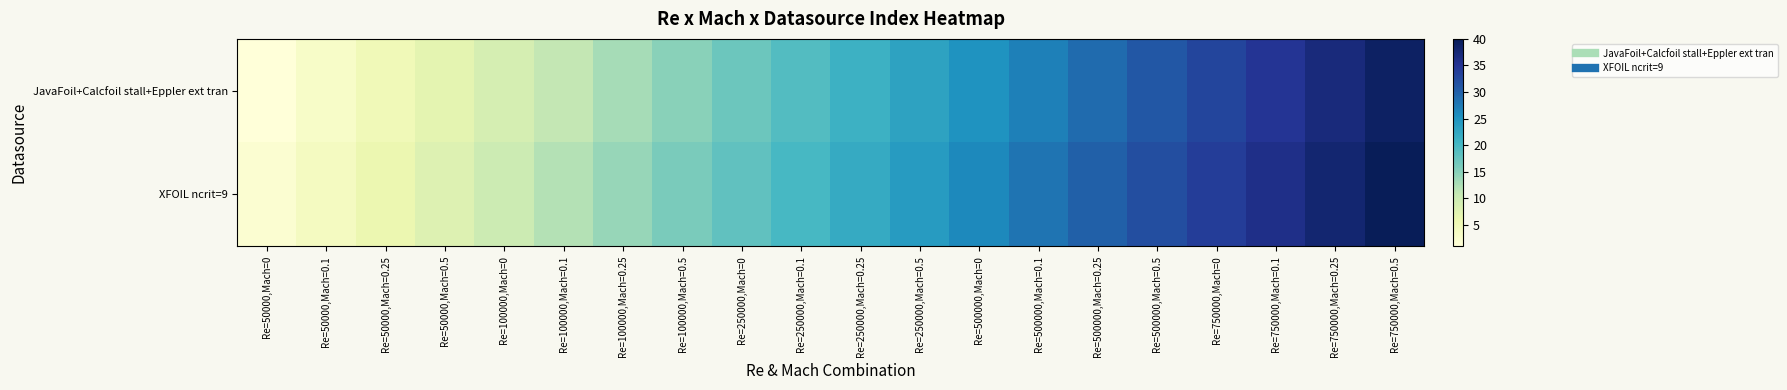

What is the minimum value shown in the chart?

1